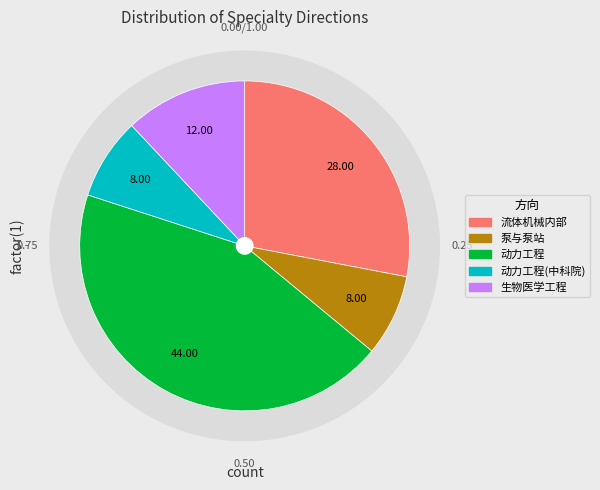

Is 动力工程 the majority of the pie?

No